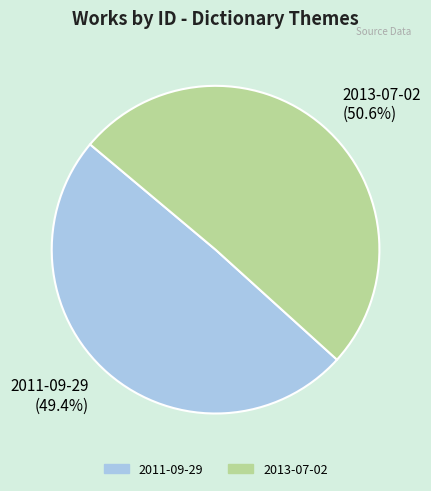

Combined, what portion of the pie is 2011-09-29 and 2013-07-02?

100.0%